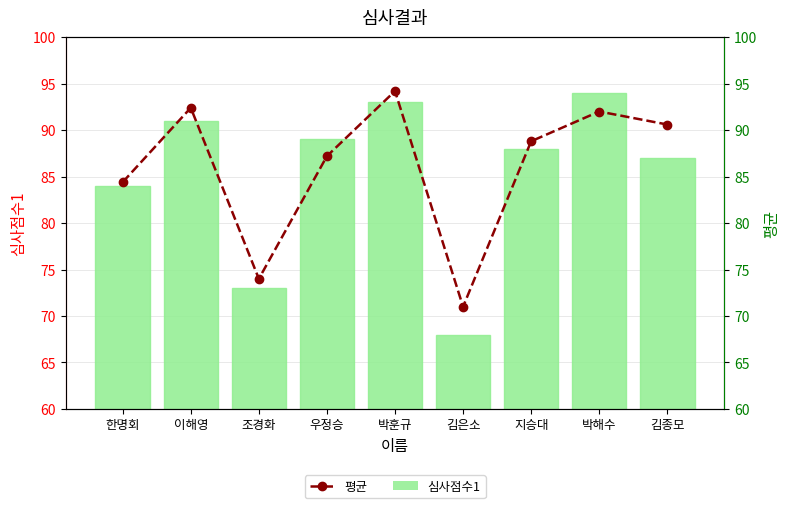

At how many categories does at least one series exceed 76?

7